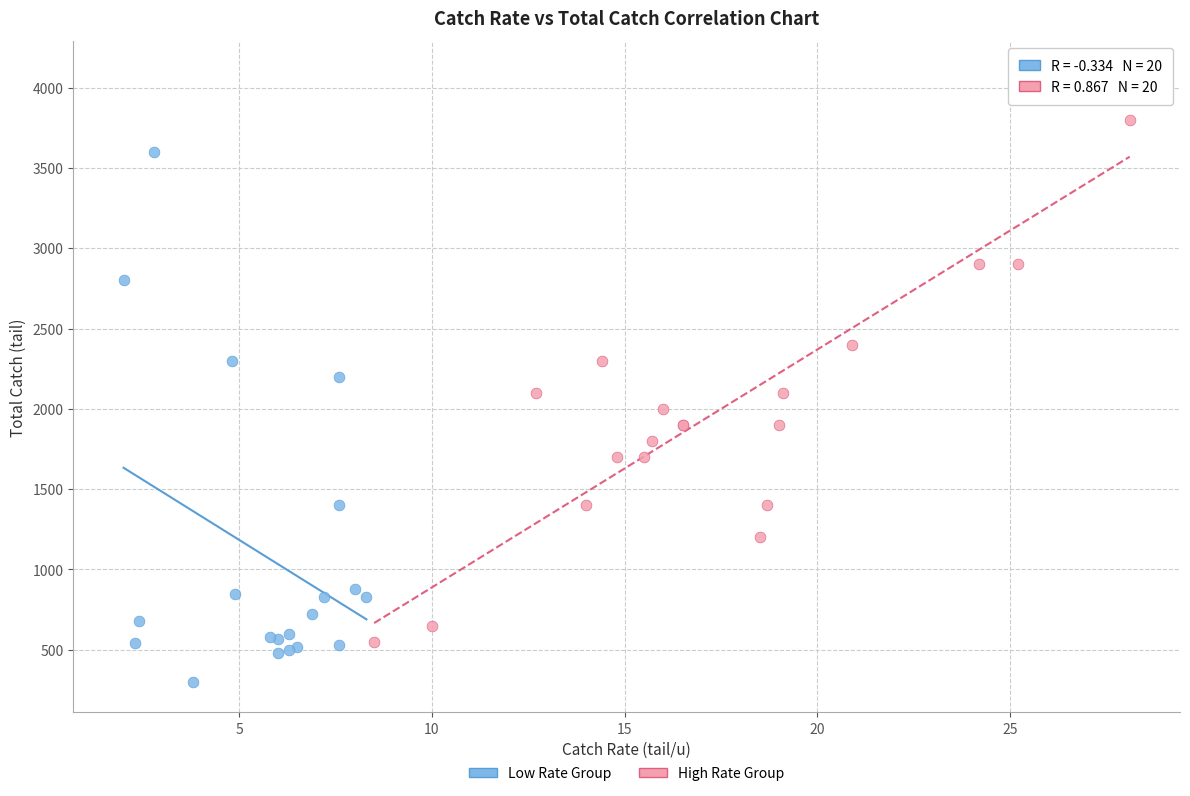

Which series has the largest Y range (max minus min)?

High Rate Group